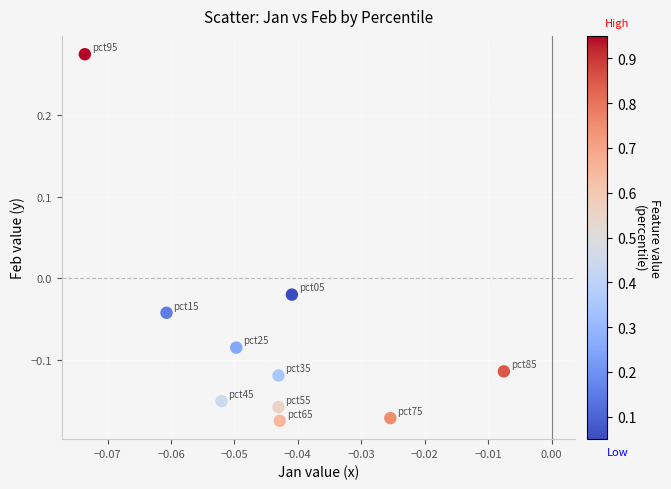

What is the range of Y values (max minus min)?

0.4